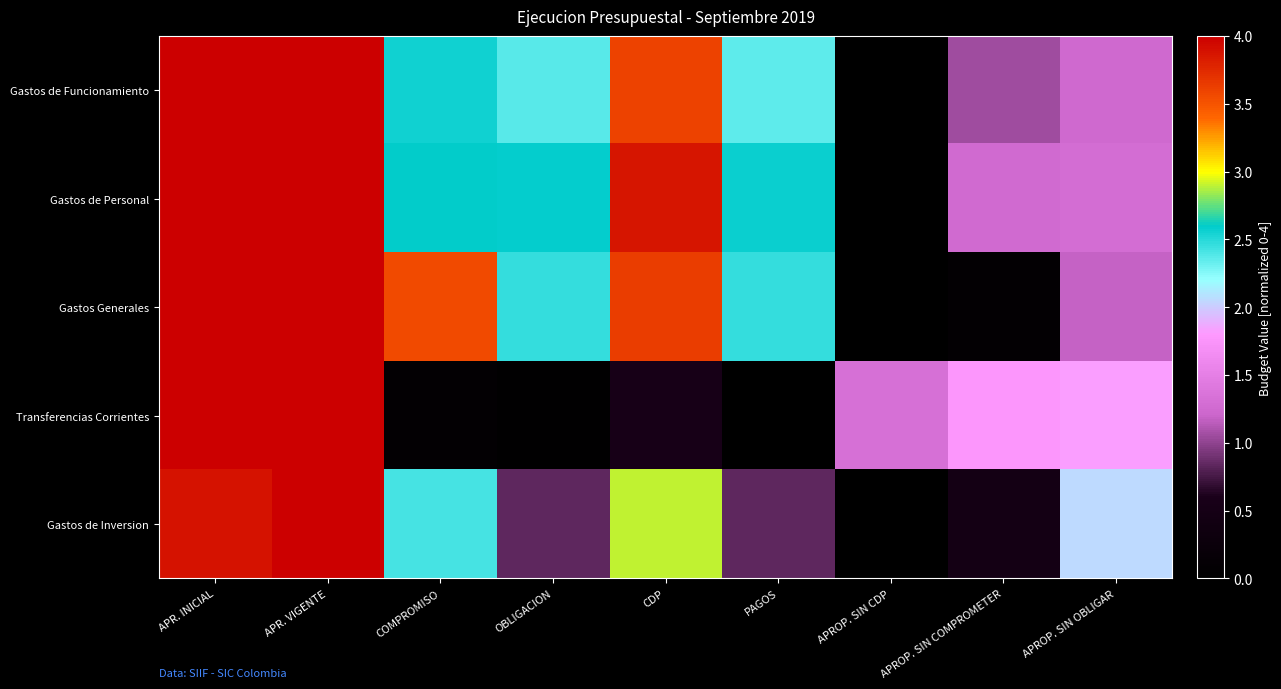

Which has a higher value, APROP. SIN COMPROMETER or PAGOS?

PAGOS